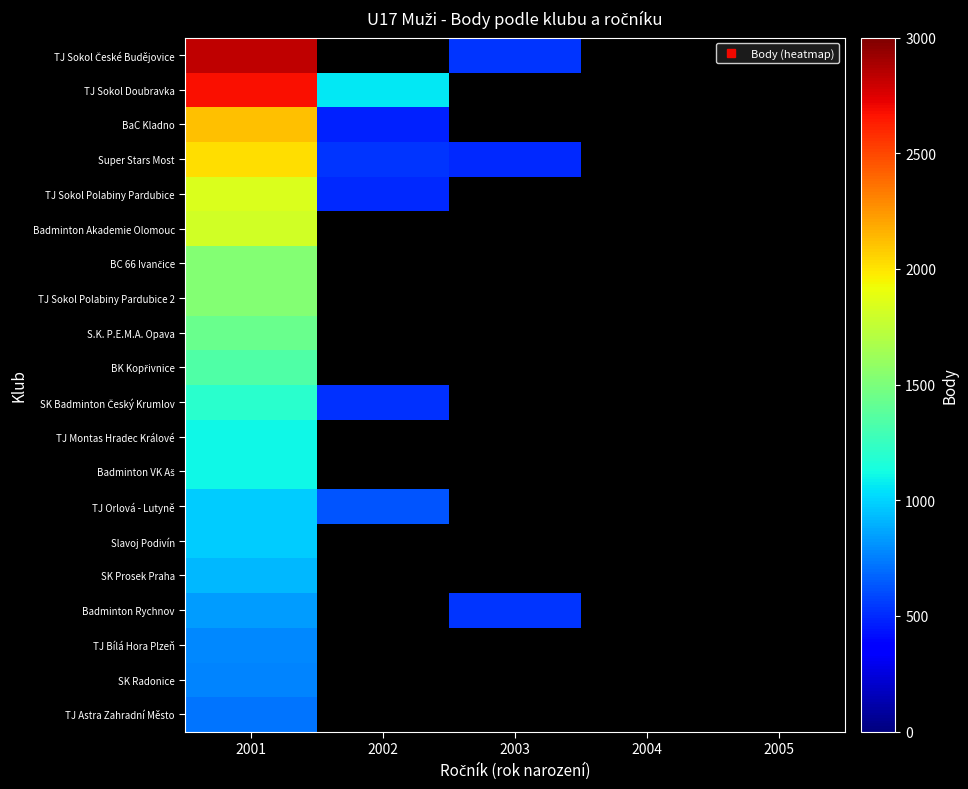

List the labels in order of TJ Sokol Doubravka value, largest first.

2001, 2002, 2003, 2004, 2005